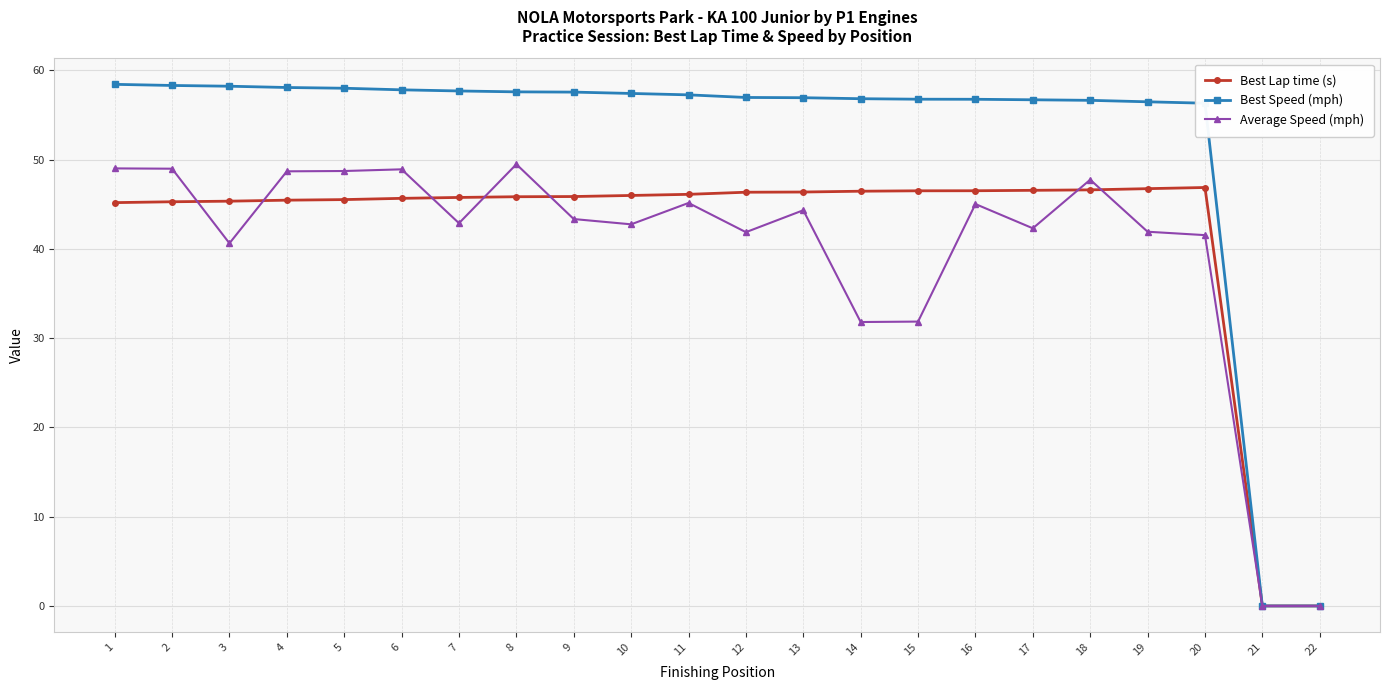

List the series in order of their peak value, lowest first.

Best Lap time (s), Average Speed (mph), Best Speed (mph)